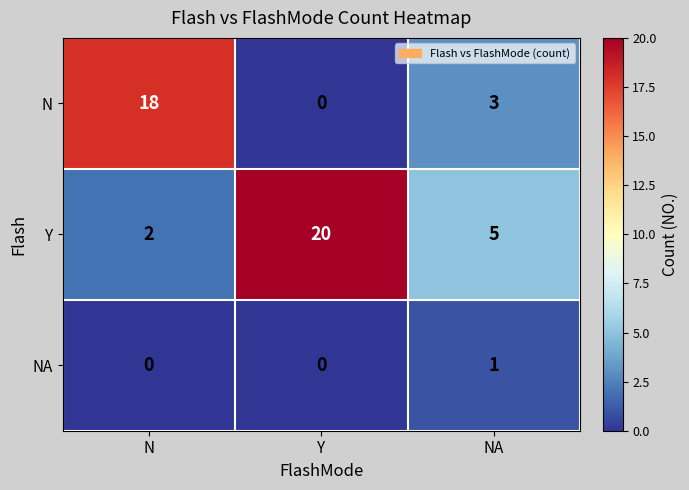

True or false: Y has a value of 20 at Y.

True